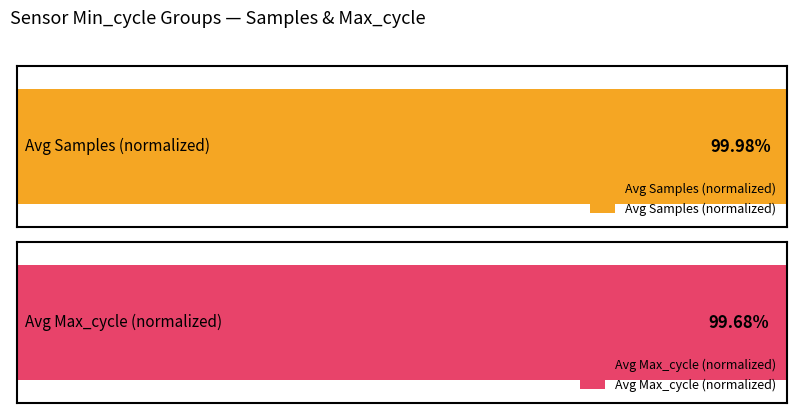

What is the average value of the Avg Samples (normalized) series?

100.0